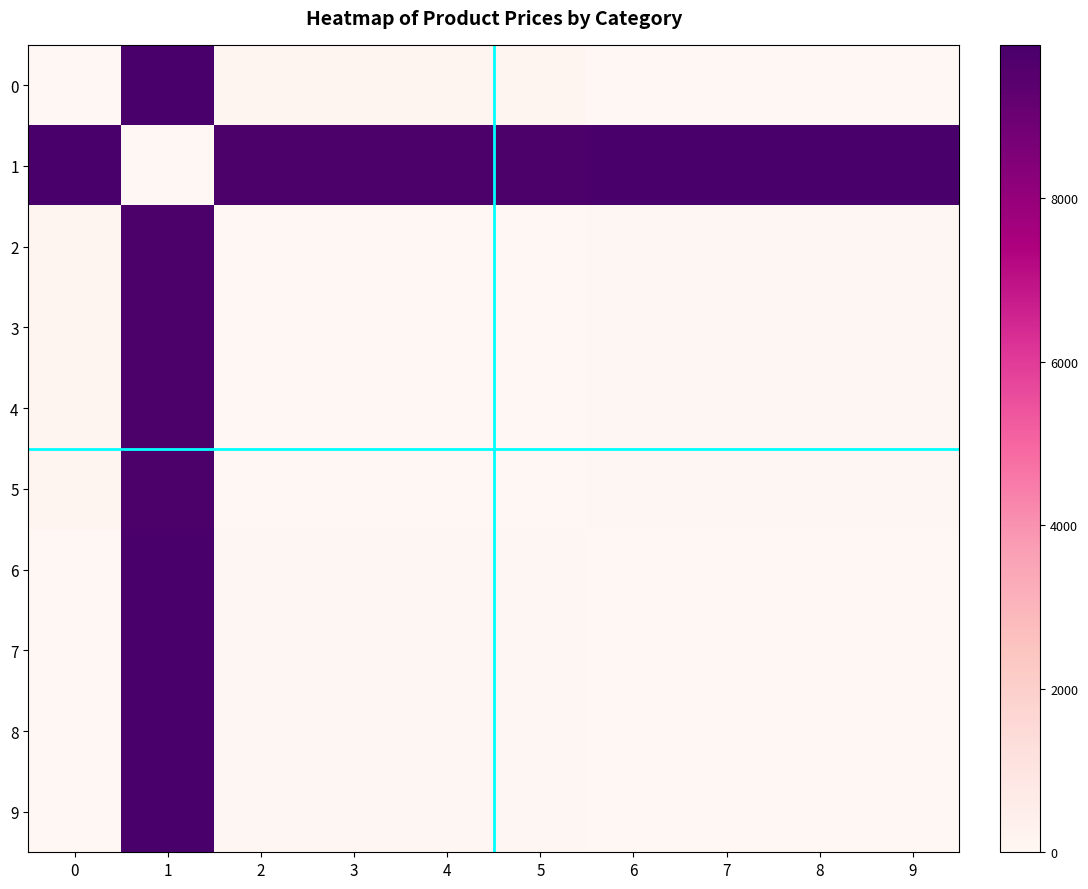

At 4, list the series in order from smallest to largest.

2, 3, 4, 5, 6, 7, 8, 9, 0, 1